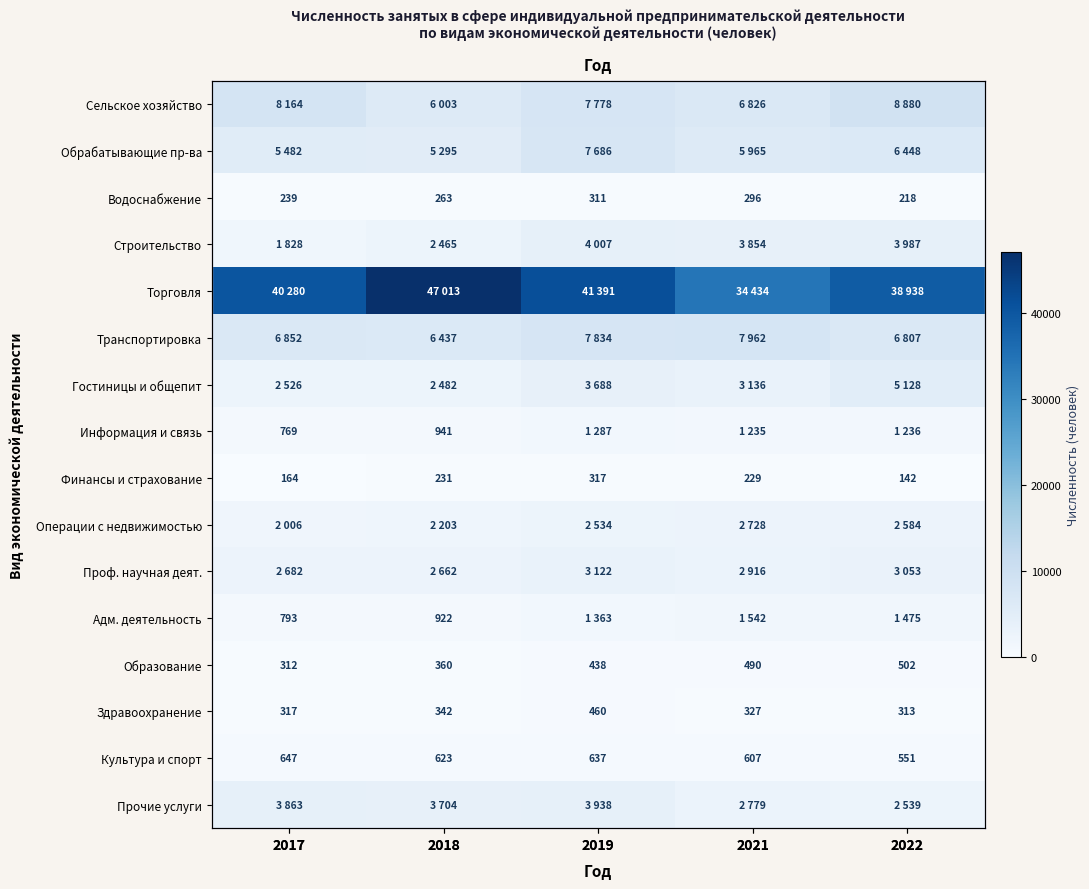

How many data points does each series have?

5